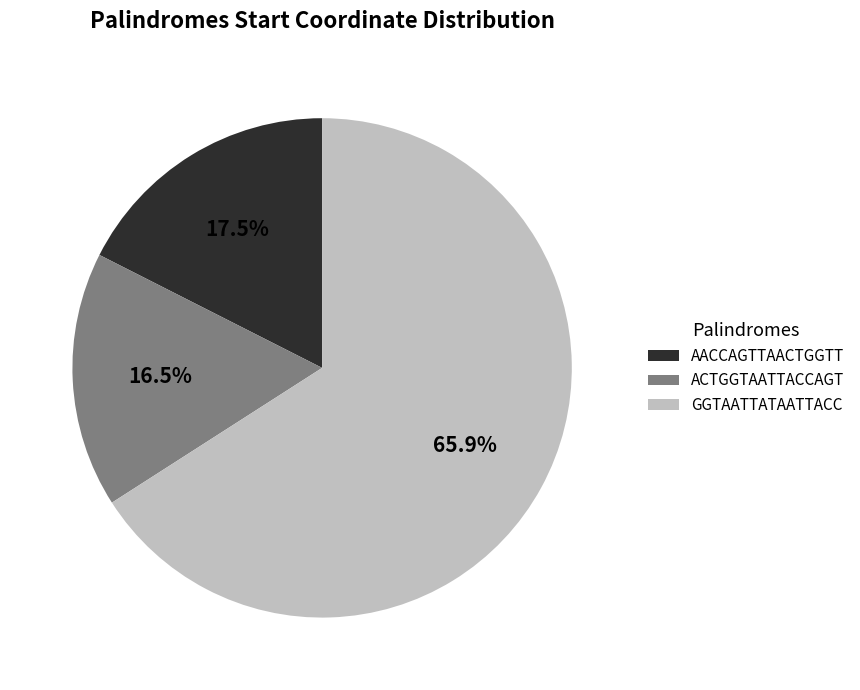

To the nearest percent, what is the difference between the largest and smallest slice percentages?

49%